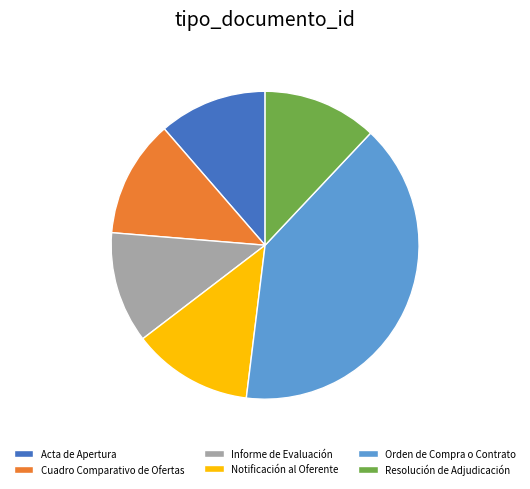

Is it true that Cuadro Comparativo de Ofertas is 1% of the pie?

False